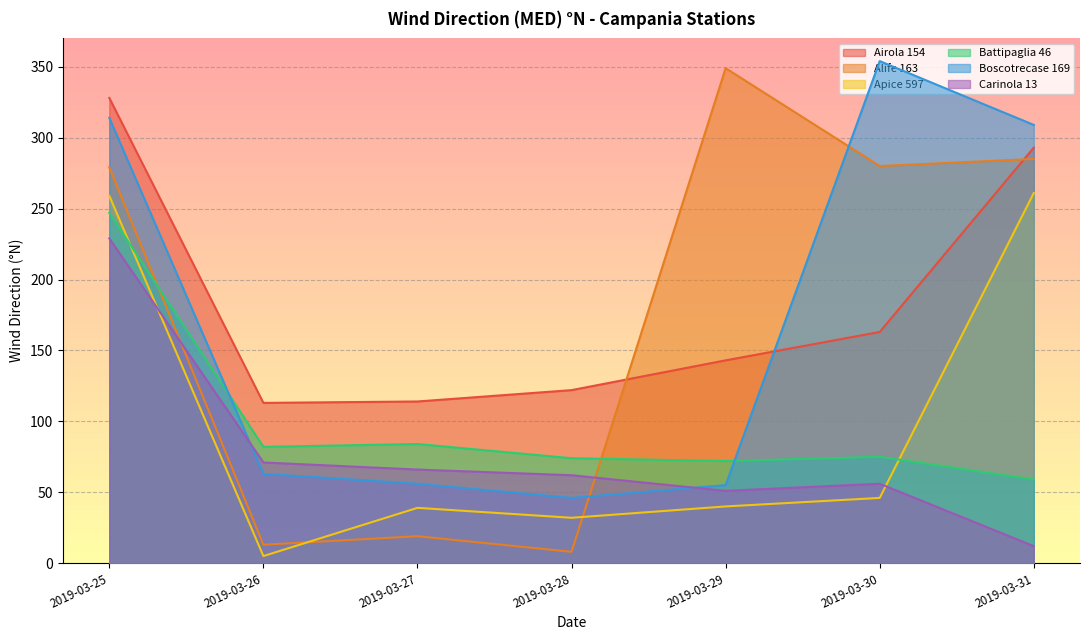

What is the spread (max minus min) of values at 2019-03-26?

108